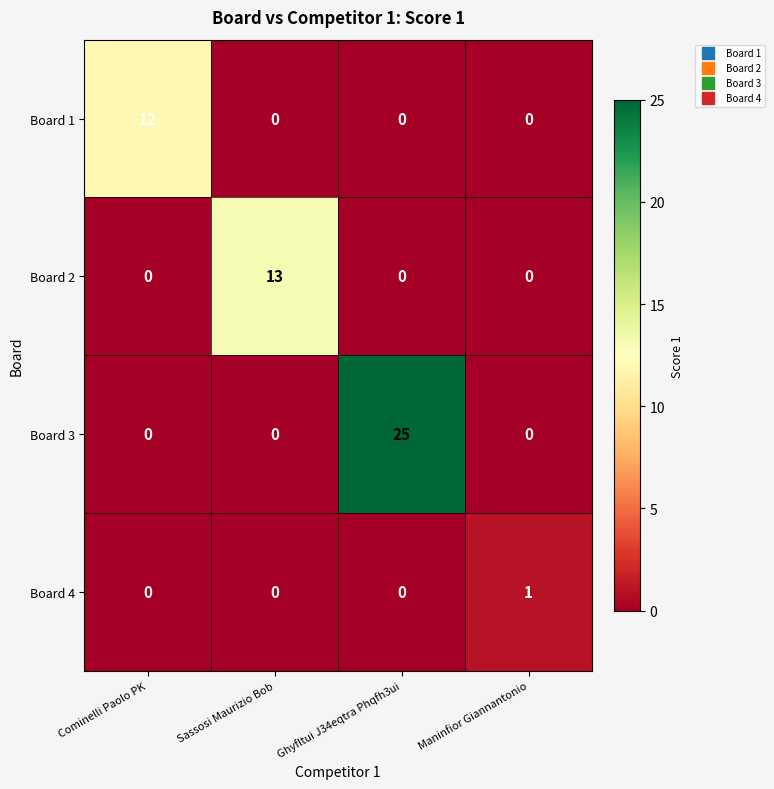

At which category is the sum across all series the highest?

Ghyfltui J34eqtra Phqfh3ui